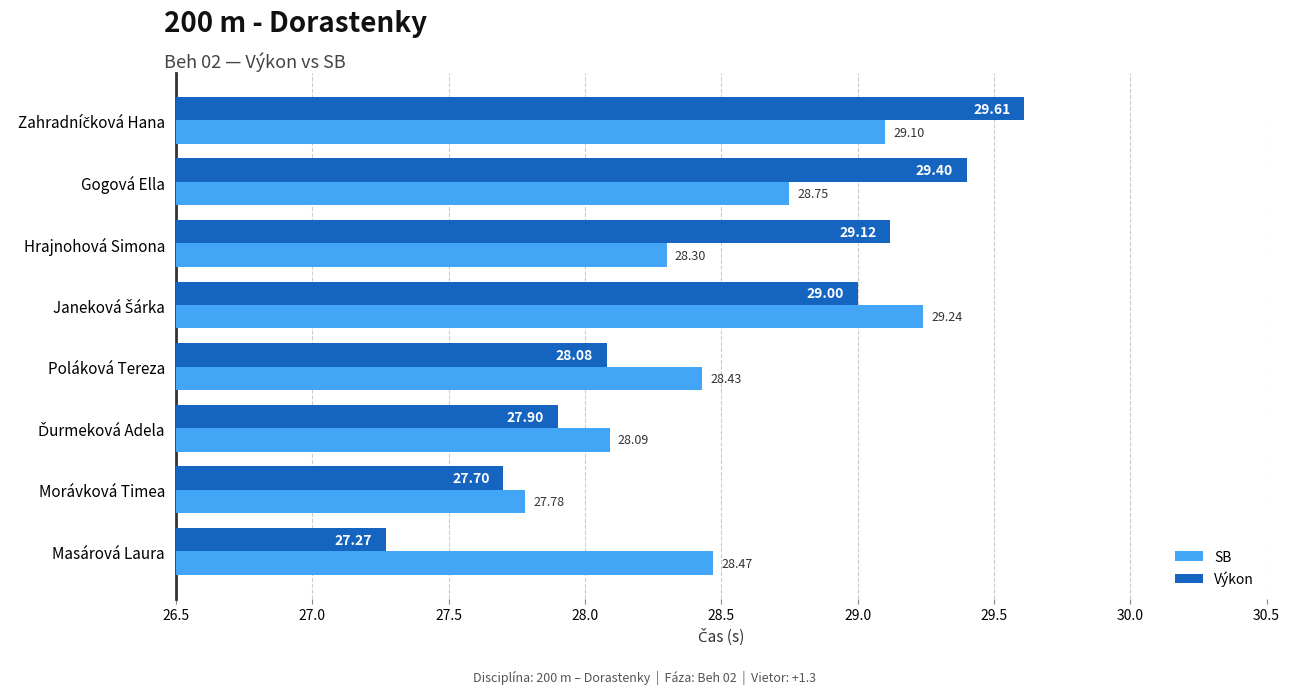

At Morávková Timea, list the series in order from largest to smallest.

SB, Výkon